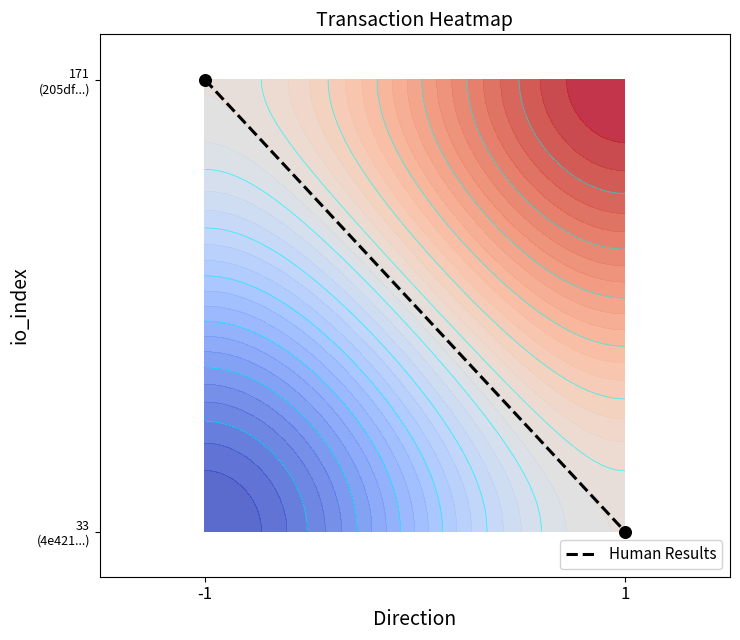

Rank the categories by value from highest to lowest.

-1, 1